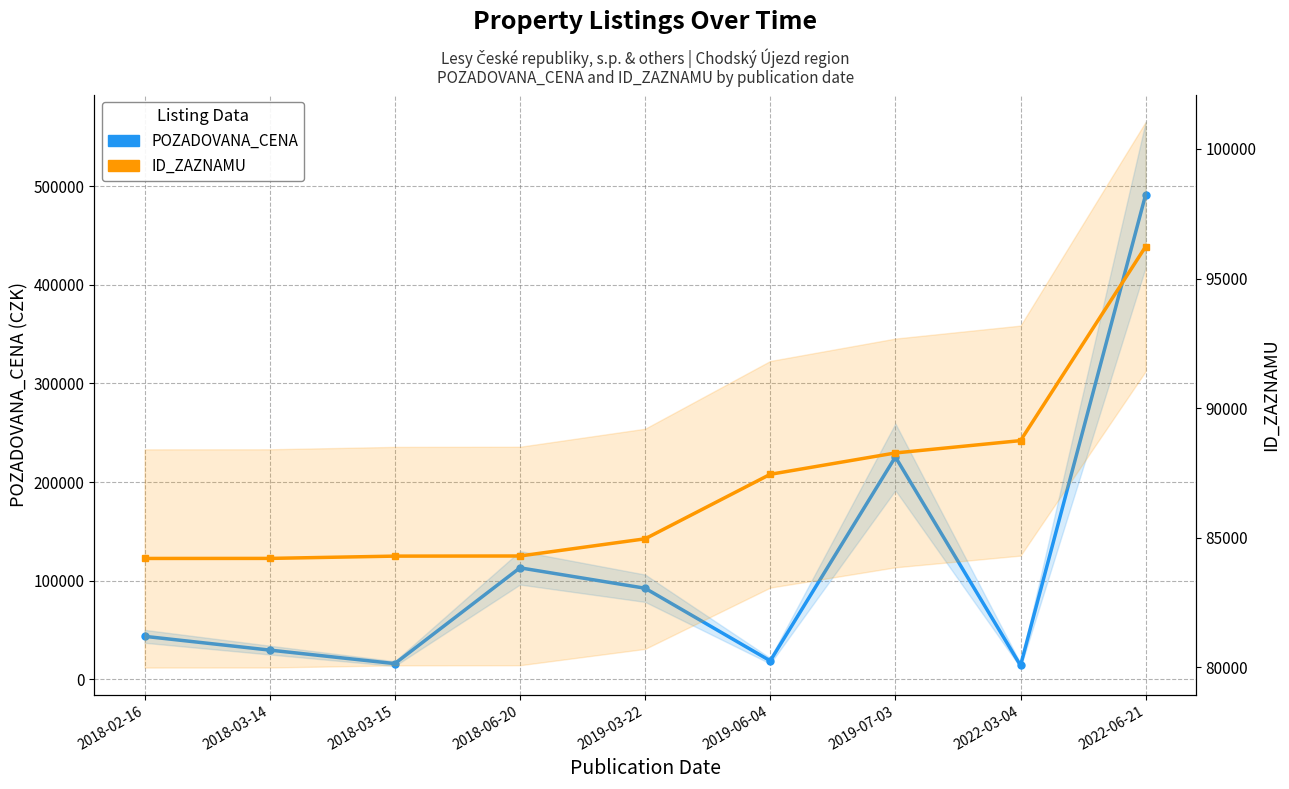

Reading right to left, list all the values displayed in this chart.

POZADOVANA_CENA: 2022-06-21=491400	2022-03-04=14000	2019-07-03=225400	2019-06-04=18720	2019-03-22=92310	2018-06-20=113000	2018-03-15=15900	2018-03-14=29610	2018-02-16=43566
ID_ZAZNAMU: 2022-06-21=96236	2022-03-04=88747	2019-07-03=88271	2019-06-04=87447	2019-03-22=84958	2018-06-20=84295	2018-03-15=84290	2018-03-14=84202	2018-02-16=84200